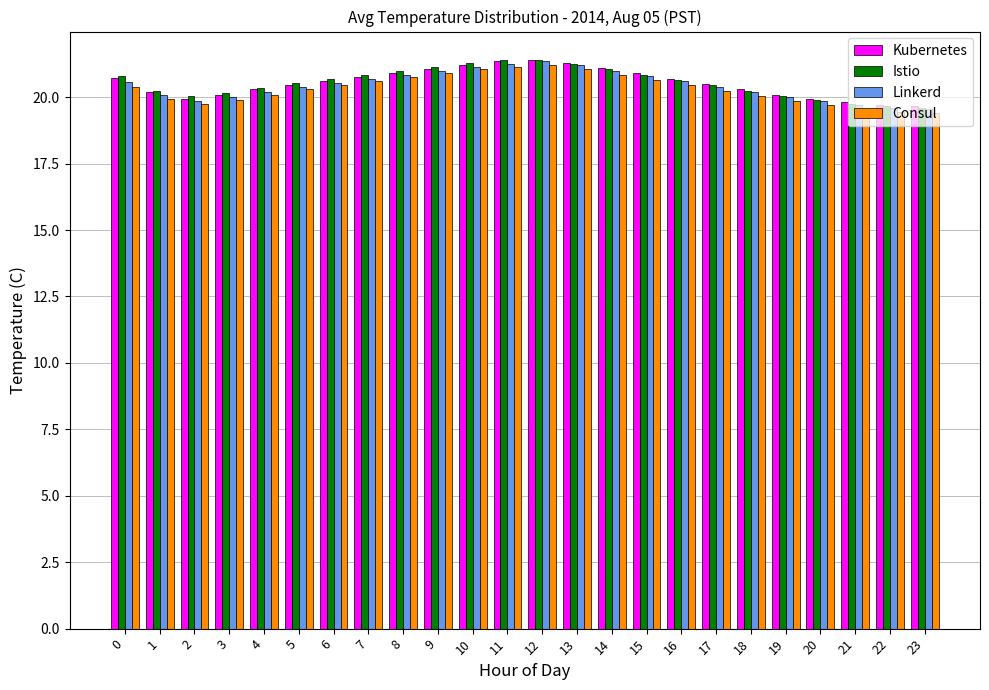

What is the average value of the Kubernetes series?

20.5